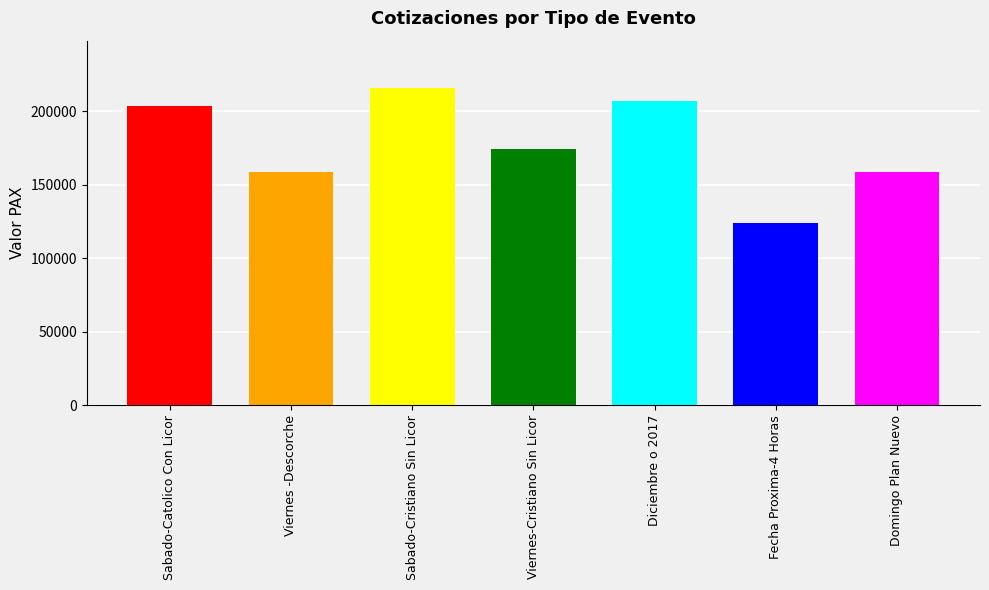

The value at Viernes-Cristiano Sin Licor is 174350. True or false?

True